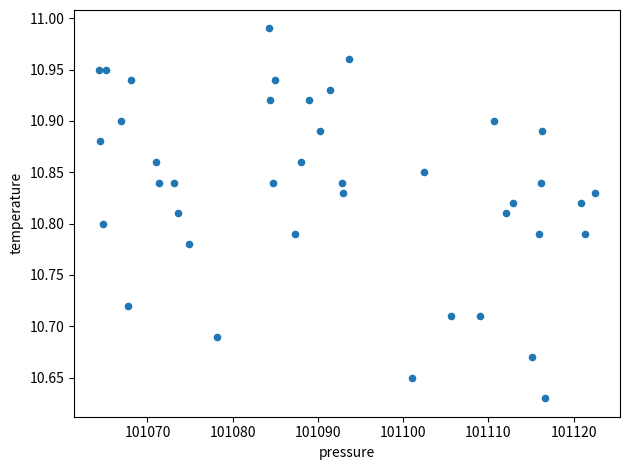

What is the range of Y values (max minus min)?

0.4